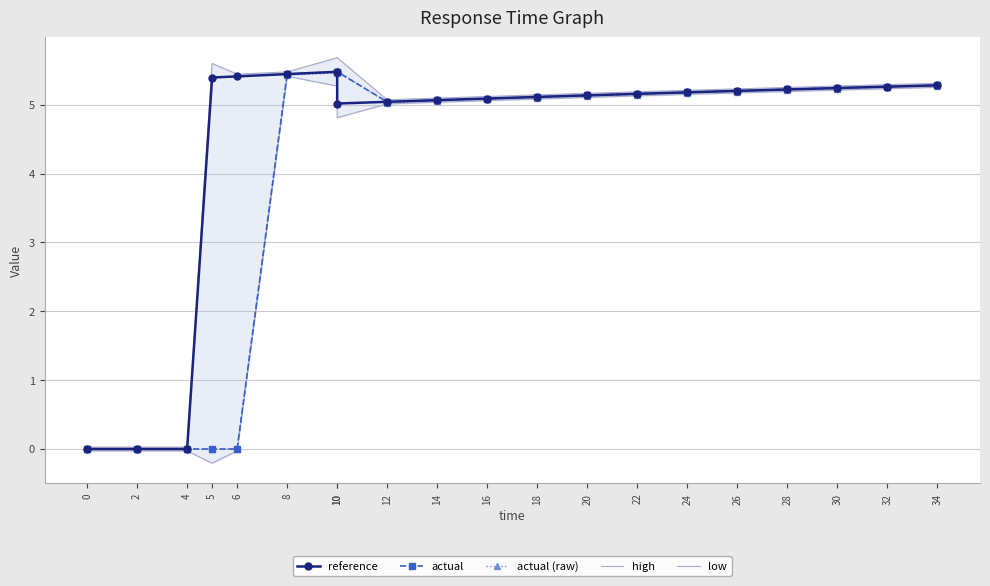

Which series has the largest range (max minus min)?

high